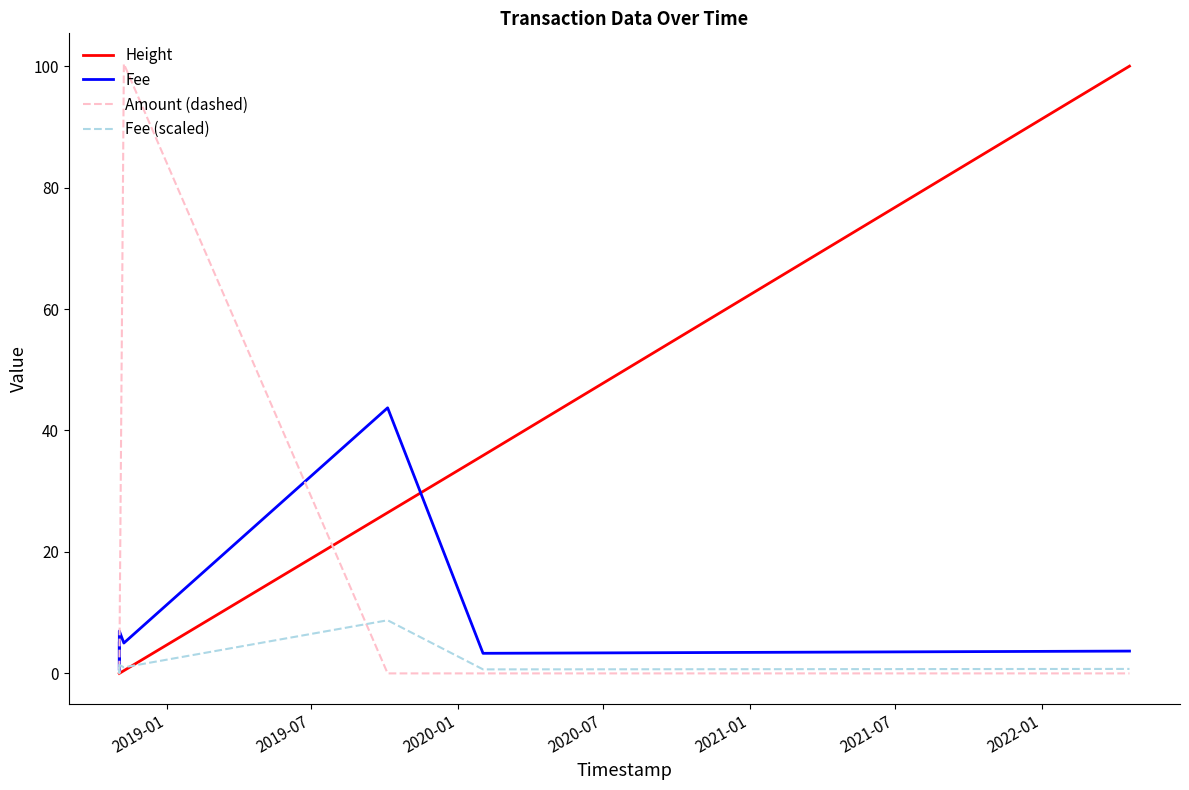

Which series has the largest total across all categories?

Height